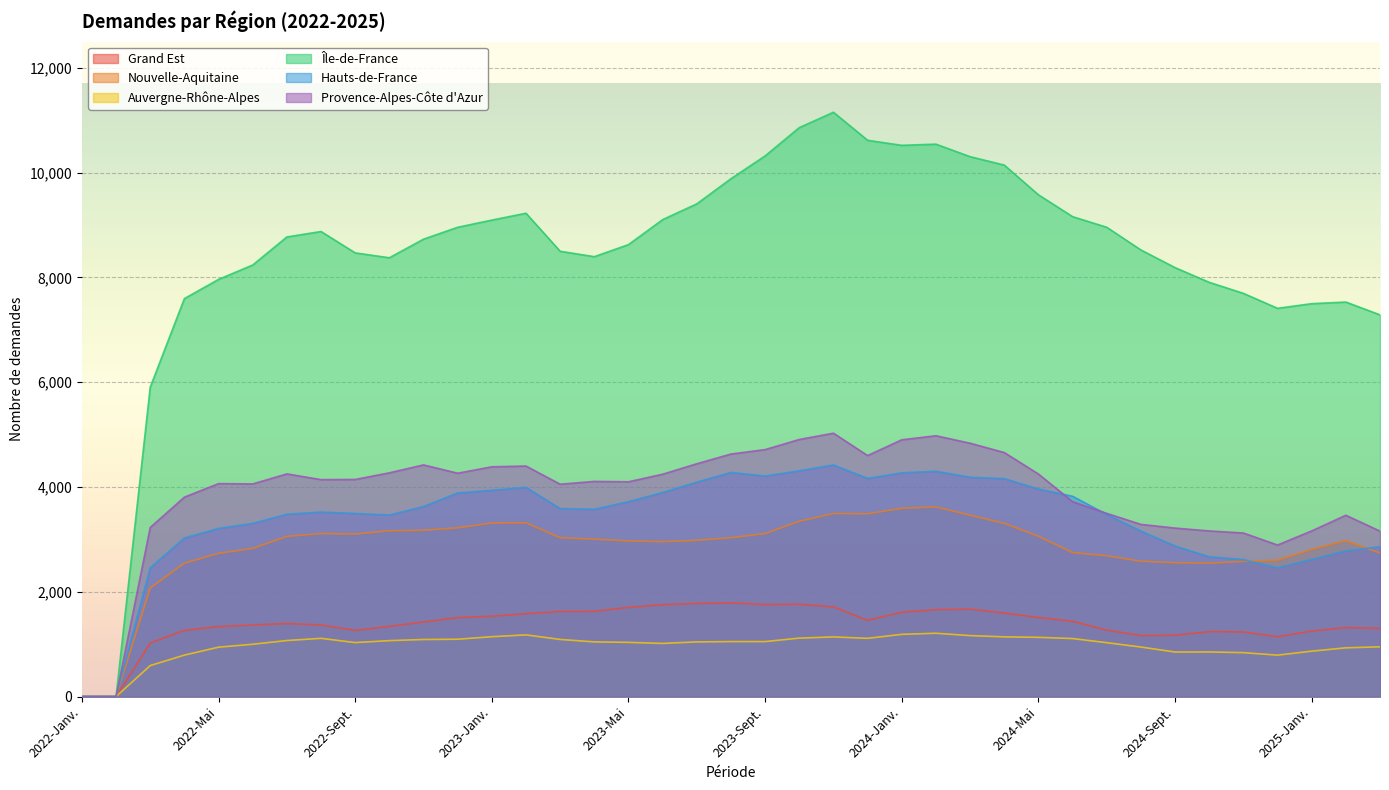

True or false: Hauts-de-France has a value of 2296 at 2024-Janv..

False